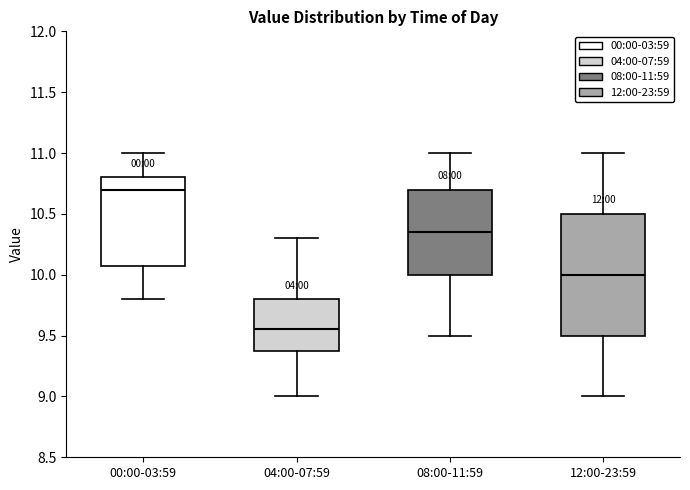

Which box has the lowest median line?

04:00-07:59